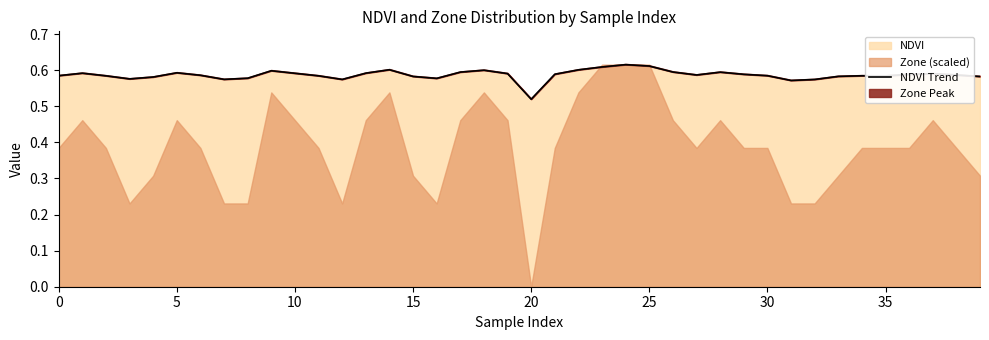

Does the chart display data point markers on the line(s)?

No